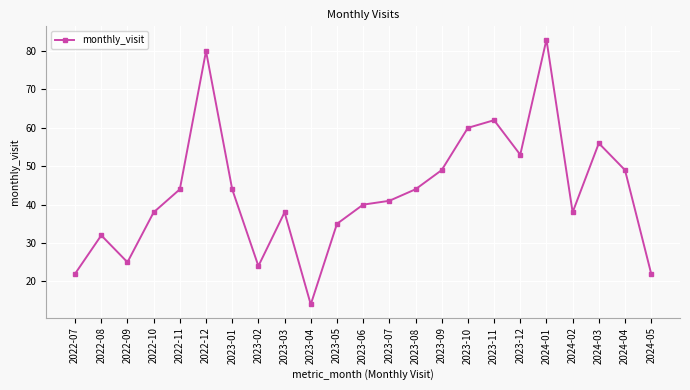

Where does the data first go above 41?

2022-11